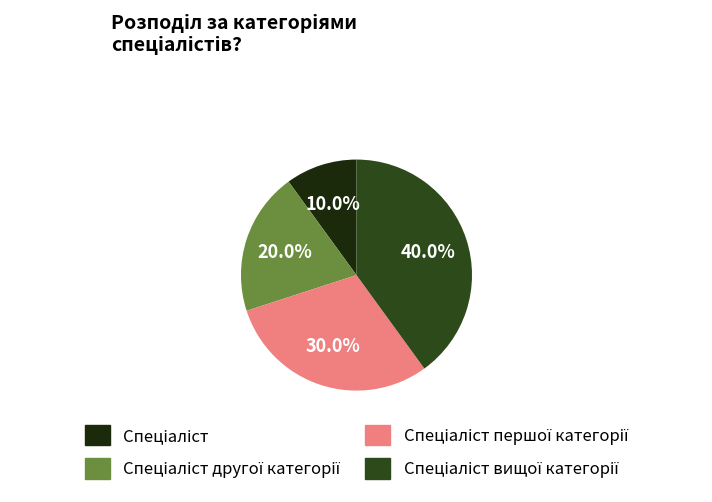

To the nearest percent, what is the average slice percentage?

25%